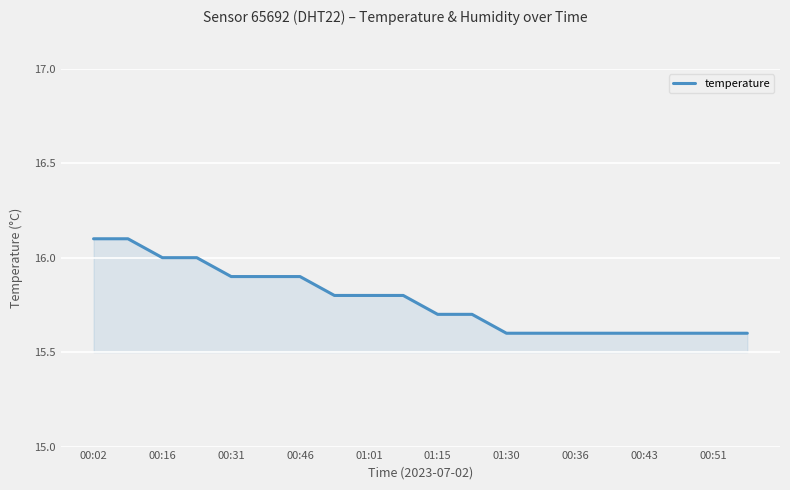

Does the chart display data point markers on the line(s)?

No